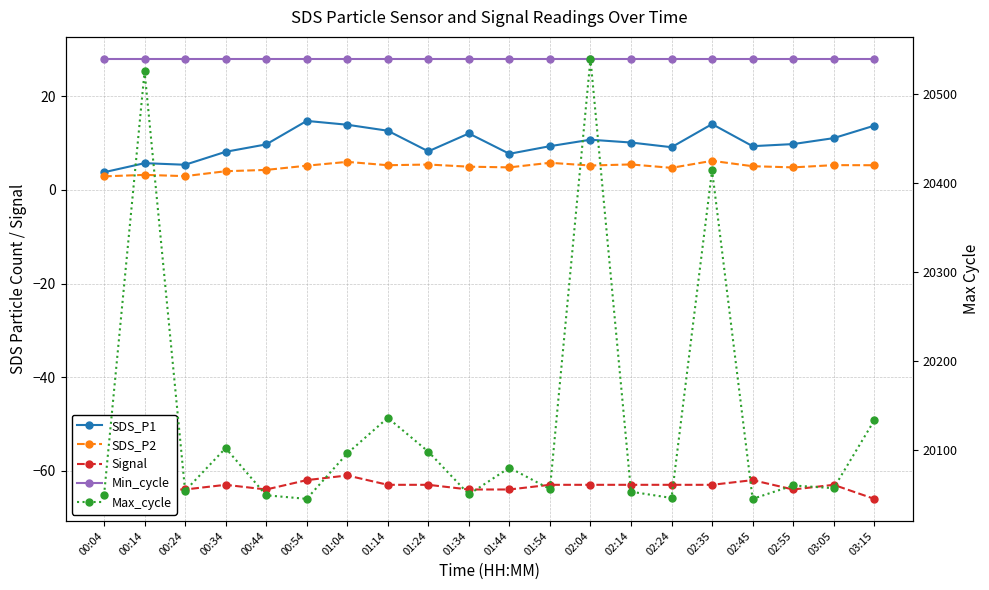

How many data points does each series have?

20